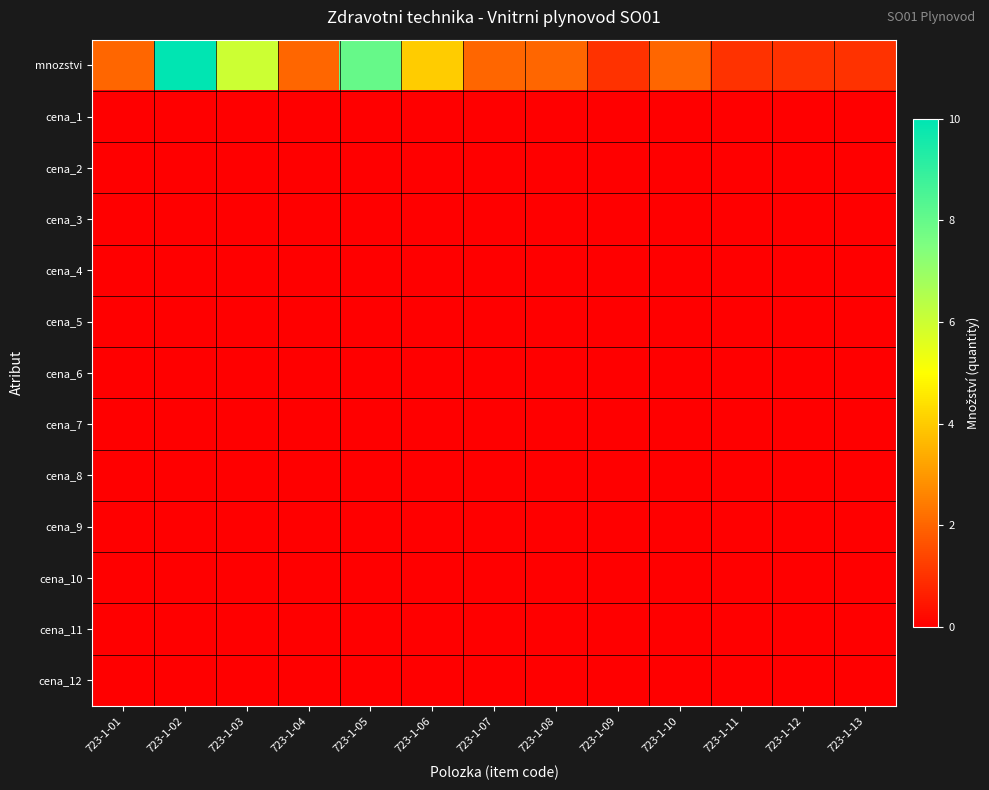

Reading left to right, list all the values displayed in this chart.

mnozstvi: 723-1-01=2	723-1-02=10	723-1-03=6	723-1-04=2	723-1-05=8	723-1-06=4	723-1-07=2	723-1-08=2	723-1-09=1	723-1-10=2	723-1-11=1	723-1-12=1	723-1-13=1
cena_1: 723-1-01=0	723-1-02=0	723-1-03=0	723-1-04=0	723-1-05=0	723-1-06=0	723-1-07=0	723-1-08=0	723-1-09=0	723-1-10=0	723-1-11=0	723-1-12=0	723-1-13=0
cena_2: 723-1-01=0	723-1-02=0	723-1-03=0	723-1-04=0	723-1-05=0	723-1-06=0	723-1-07=0	723-1-08=0	723-1-09=0	723-1-10=0	723-1-11=0	723-1-12=0	723-1-13=0
cena_3: 723-1-01=0	723-1-02=0	723-1-03=0	723-1-04=0	723-1-05=0	723-1-06=0	723-1-07=0	723-1-08=0	723-1-09=0	723-1-10=0	723-1-11=0	723-1-12=0	723-1-13=0
cena_4: 723-1-01=0	723-1-02=0	723-1-03=0	723-1-04=0	723-1-05=0	723-1-06=0	723-1-07=0	723-1-08=0	723-1-09=0	723-1-10=0	723-1-11=0	723-1-12=0	723-1-13=0
cena_5: 723-1-01=0	723-1-02=0	723-1-03=0	723-1-04=0	723-1-05=0	723-1-06=0	723-1-07=0	723-1-08=0	723-1-09=0	723-1-10=0	723-1-11=0	723-1-12=0	723-1-13=0
cena_6: 723-1-01=0	723-1-02=0	723-1-03=0	723-1-04=0	723-1-05=0	723-1-06=0	723-1-07=0	723-1-08=0	723-1-09=0	723-1-10=0	723-1-11=0	723-1-12=0	723-1-13=0
cena_7: 723-1-01=0	723-1-02=0	723-1-03=0	723-1-04=0	723-1-05=0	723-1-06=0	723-1-07=0	723-1-08=0	723-1-09=0	723-1-10=0	723-1-11=0	723-1-12=0	723-1-13=0
cena_8: 723-1-01=0	723-1-02=0	723-1-03=0	723-1-04=0	723-1-05=0	723-1-06=0	723-1-07=0	723-1-08=0	723-1-09=0	723-1-10=0	723-1-11=0	723-1-12=0	723-1-13=0
cena_9: 723-1-01=0	723-1-02=0	723-1-03=0	723-1-04=0	723-1-05=0	723-1-06=0	723-1-07=0	723-1-08=0	723-1-09=0	723-1-10=0	723-1-11=0	723-1-12=0	723-1-13=0
cena_10: 723-1-01=0	723-1-02=0	723-1-03=0	723-1-04=0	723-1-05=0	723-1-06=0	723-1-07=0	723-1-08=0	723-1-09=0	723-1-10=0	723-1-11=0	723-1-12=0	723-1-13=0
cena_11: 723-1-01=0	723-1-02=0	723-1-03=0	723-1-04=0	723-1-05=0	723-1-06=0	723-1-07=0	723-1-08=0	723-1-09=0	723-1-10=0	723-1-11=0	723-1-12=0	723-1-13=0
cena_12: 723-1-01=0	723-1-02=0	723-1-03=0	723-1-04=0	723-1-05=0	723-1-06=0	723-1-07=0	723-1-08=0	723-1-09=0	723-1-10=0	723-1-11=0	723-1-12=0	723-1-13=0